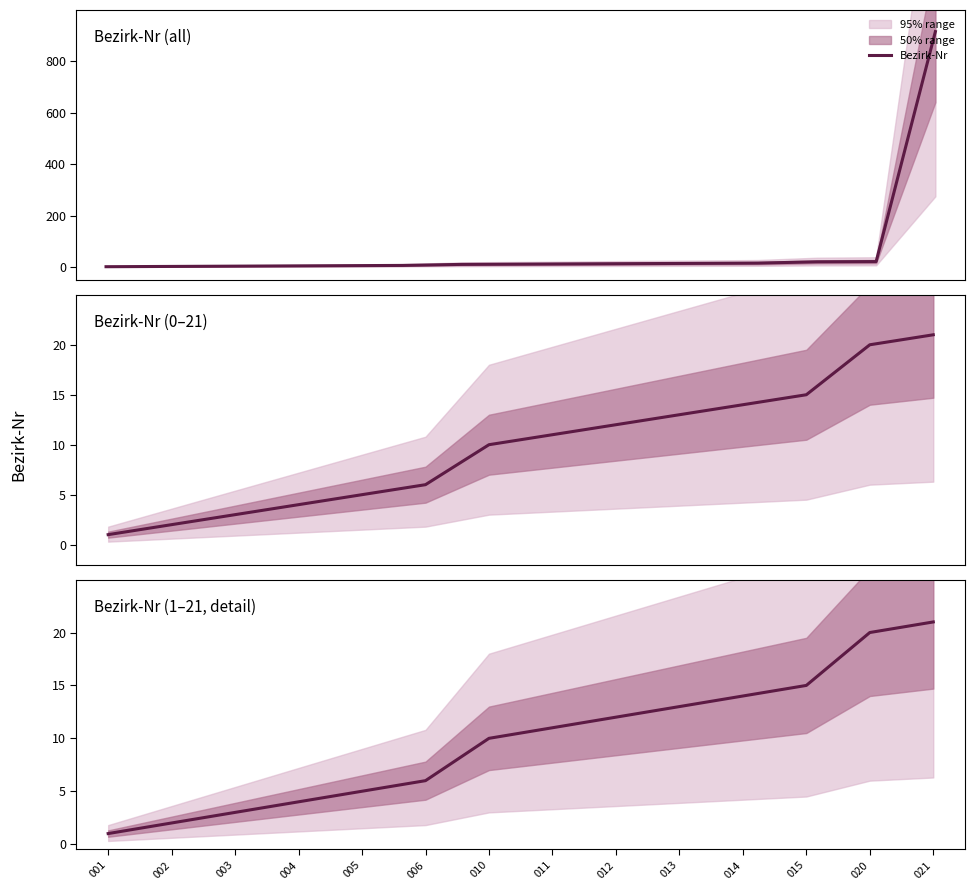

True or false: there are more than 0 points higher than both neighbors.

False